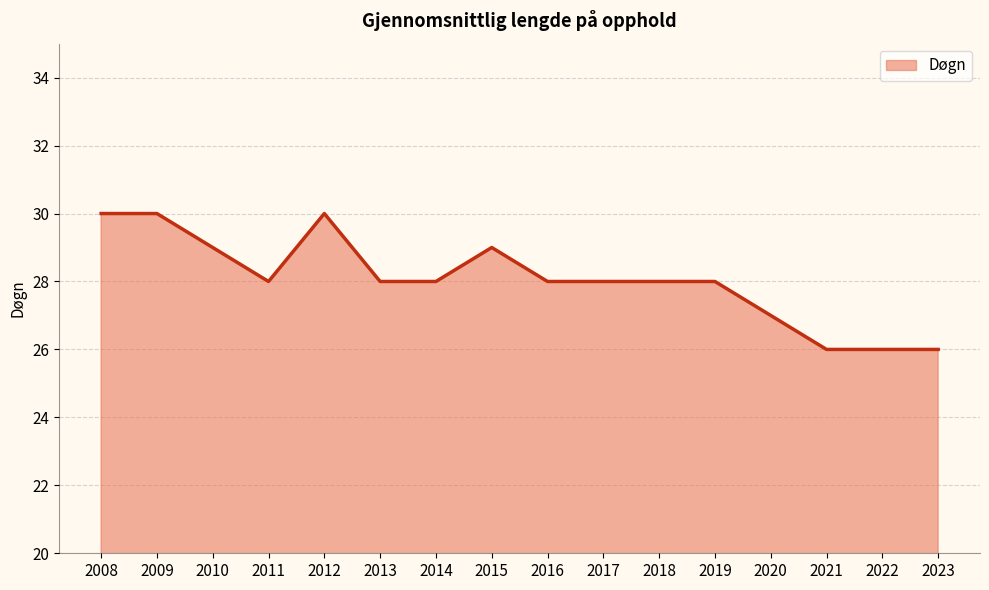

What is the minimum value shown in the chart?

26